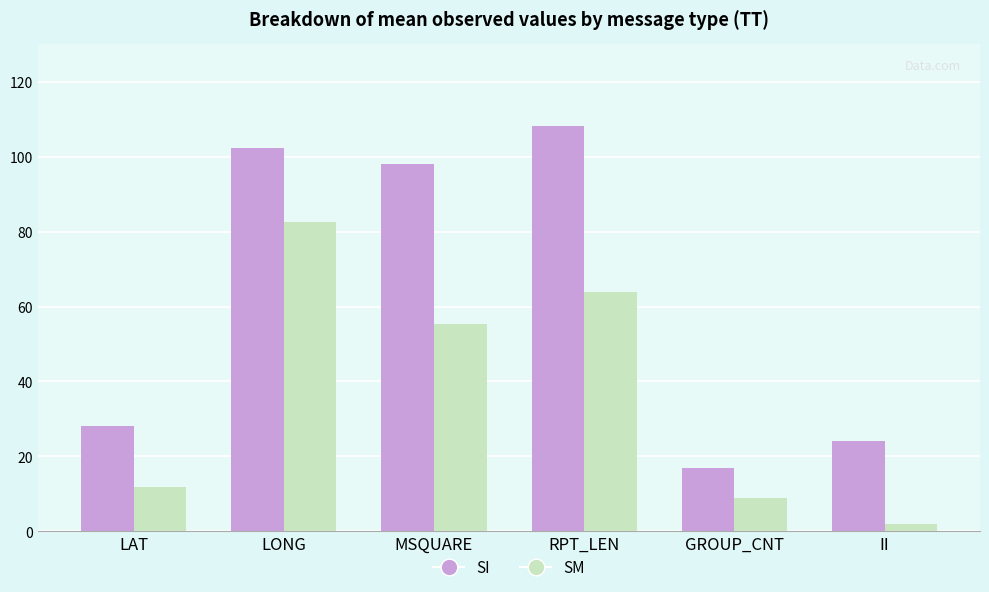

What is the average value of the SM series?

37.5